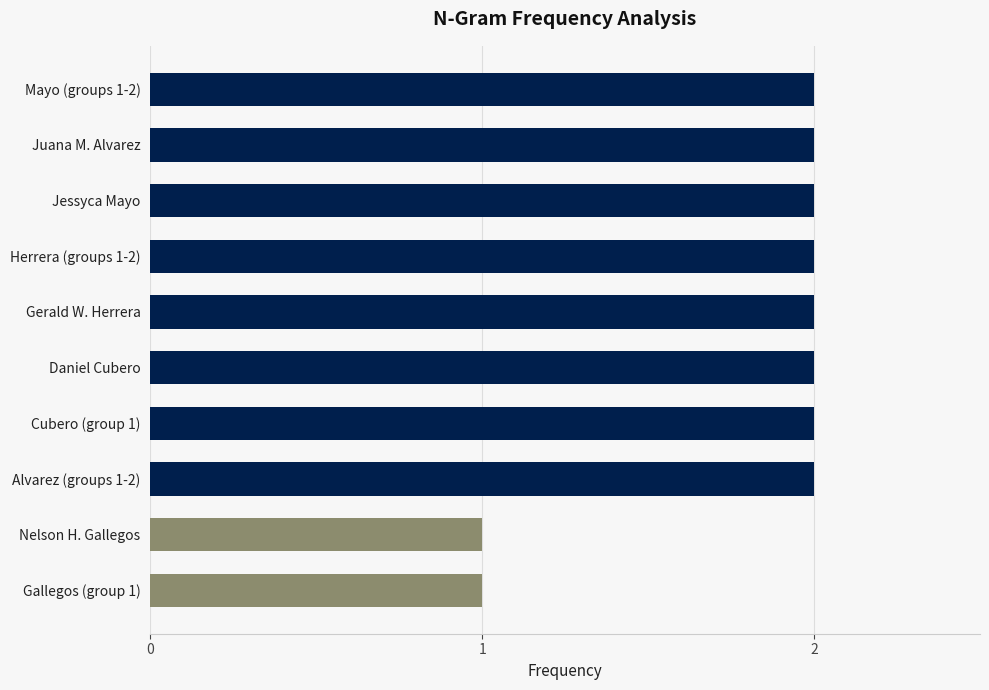

What is the label of the 3rd bar from the bottom?

Alvarez (groups 1-2)